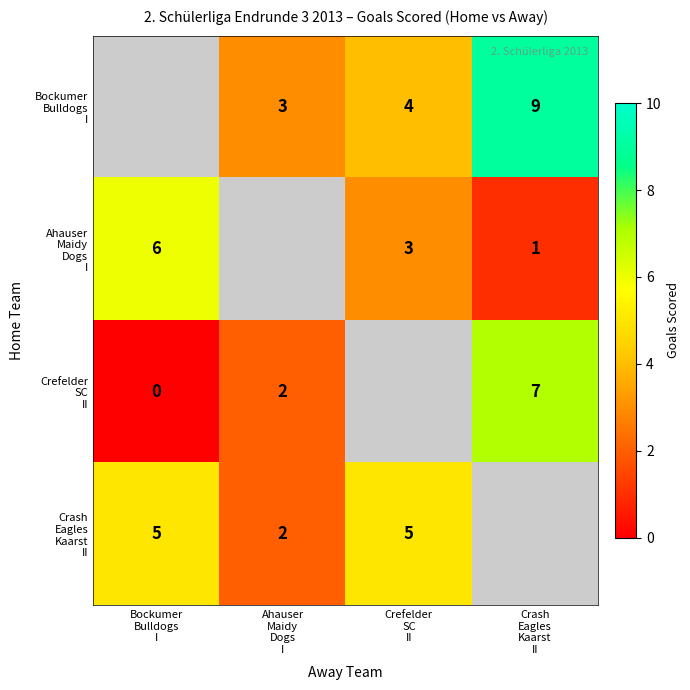

What is the difference between the Crefelder SC II values at Bockumer Bulldogs I and Ahauser Maidy Dogs I?

2.0